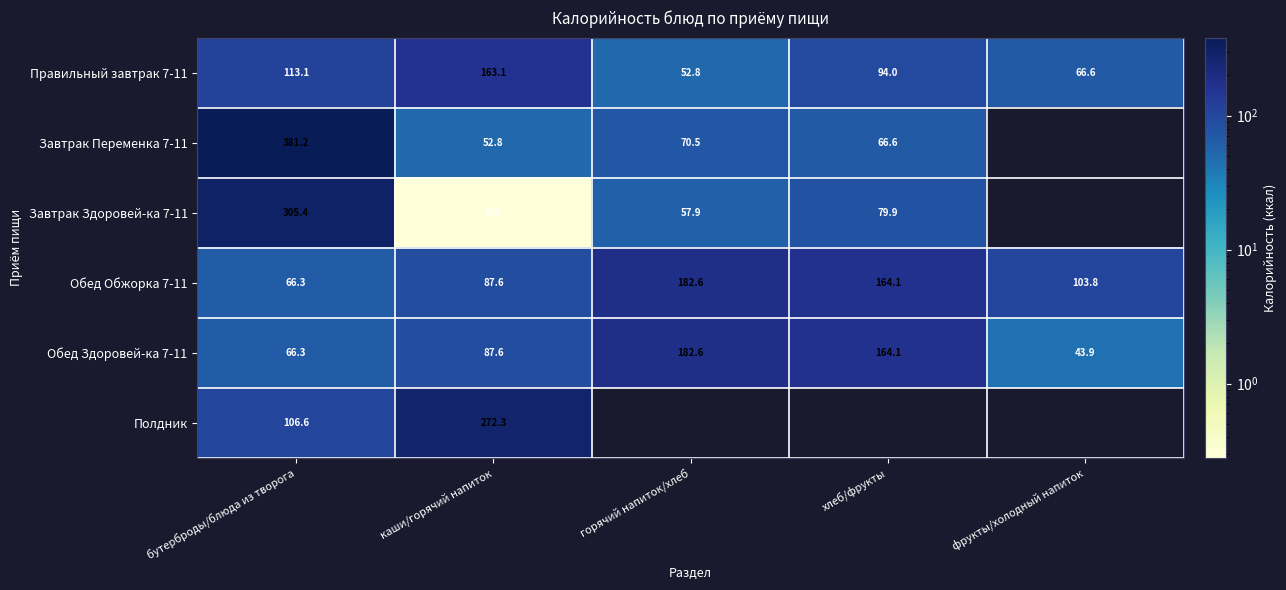

How many series are shown in this chart?

6